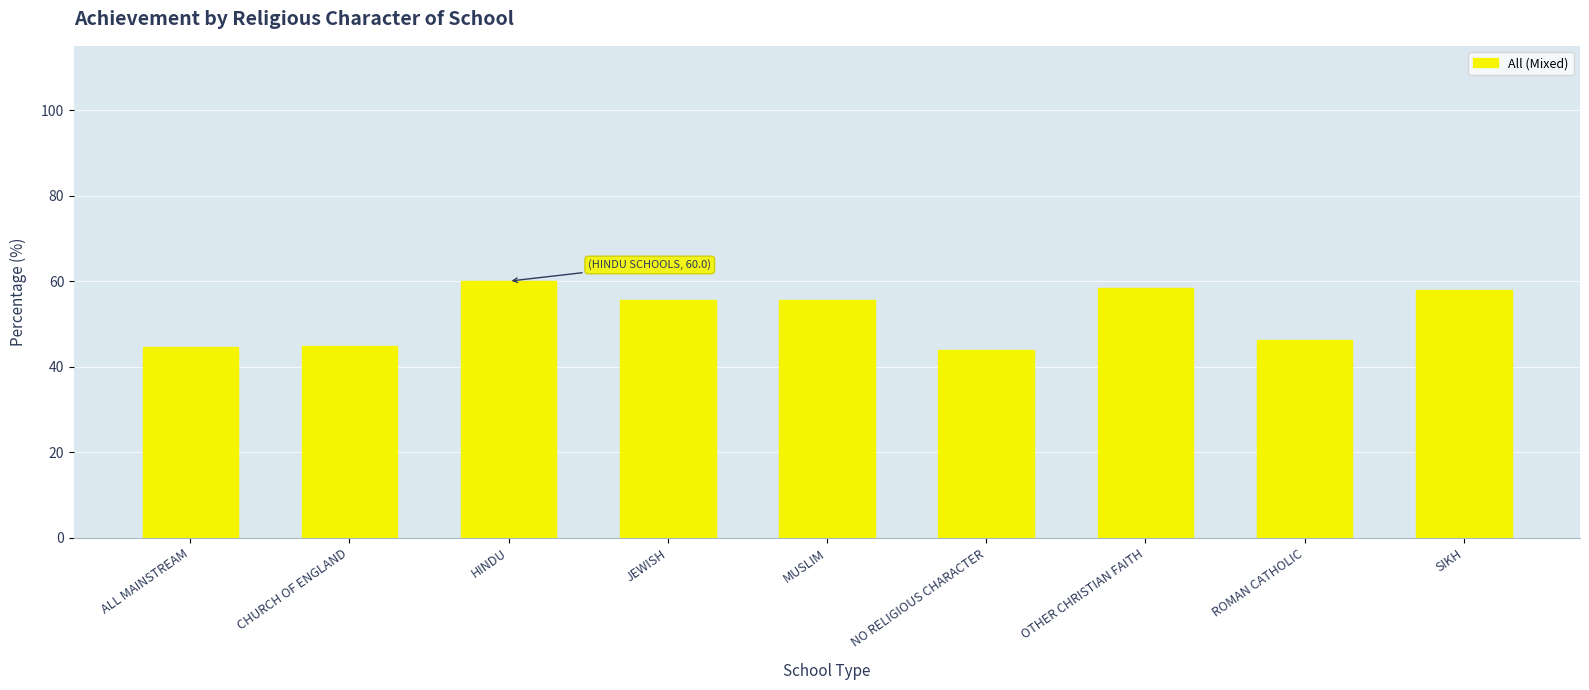

What is the difference between the maximum and minimum values?

16.0